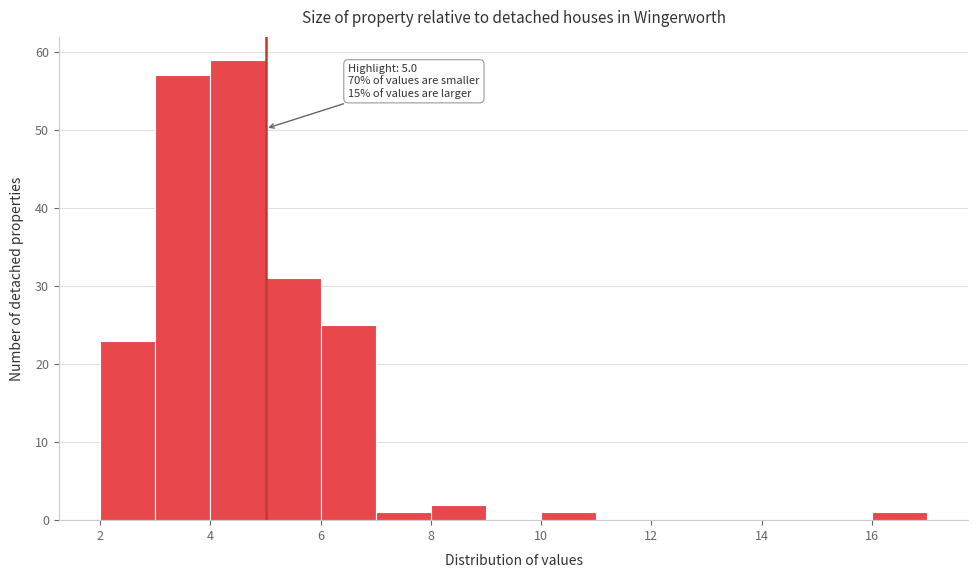

Over which range of the x-axis is the bar tallest?

4 to 5